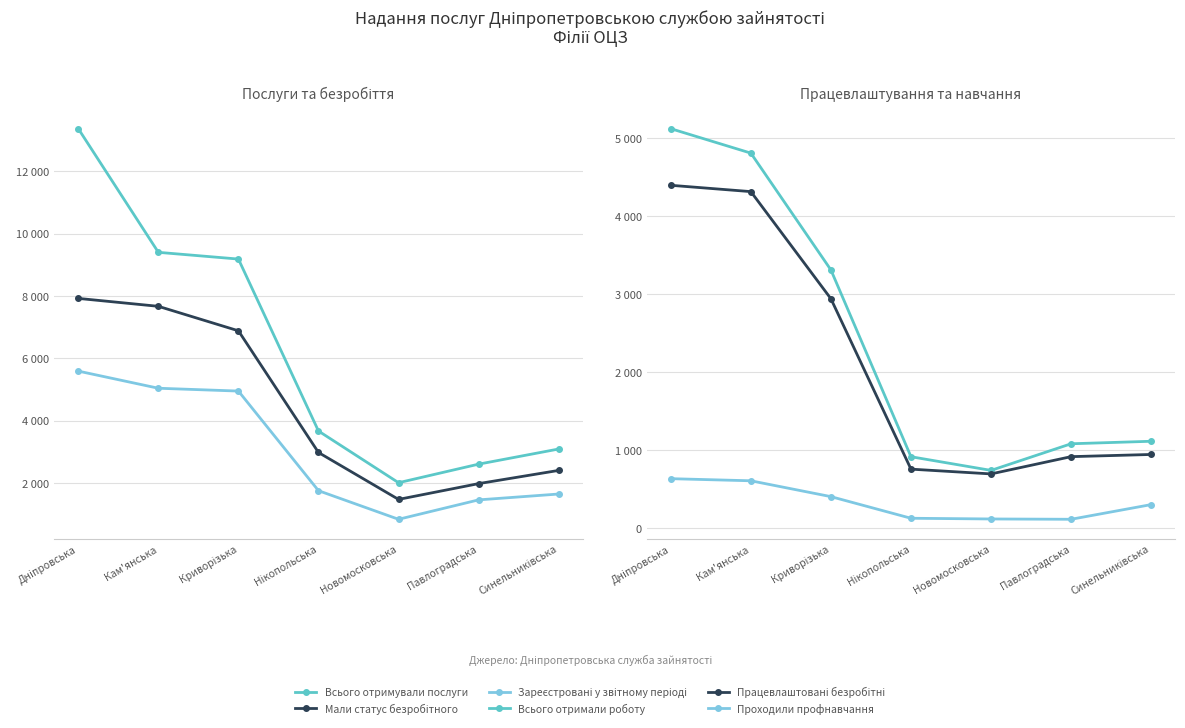

List the series in order of their peak value, highest first.

Всього отримували послуги, Мали статус безробітного, Зареєстровані у звітному періоді, Всього отримали роботу, Працевлаштовані безробітні, Проходили профнавчання